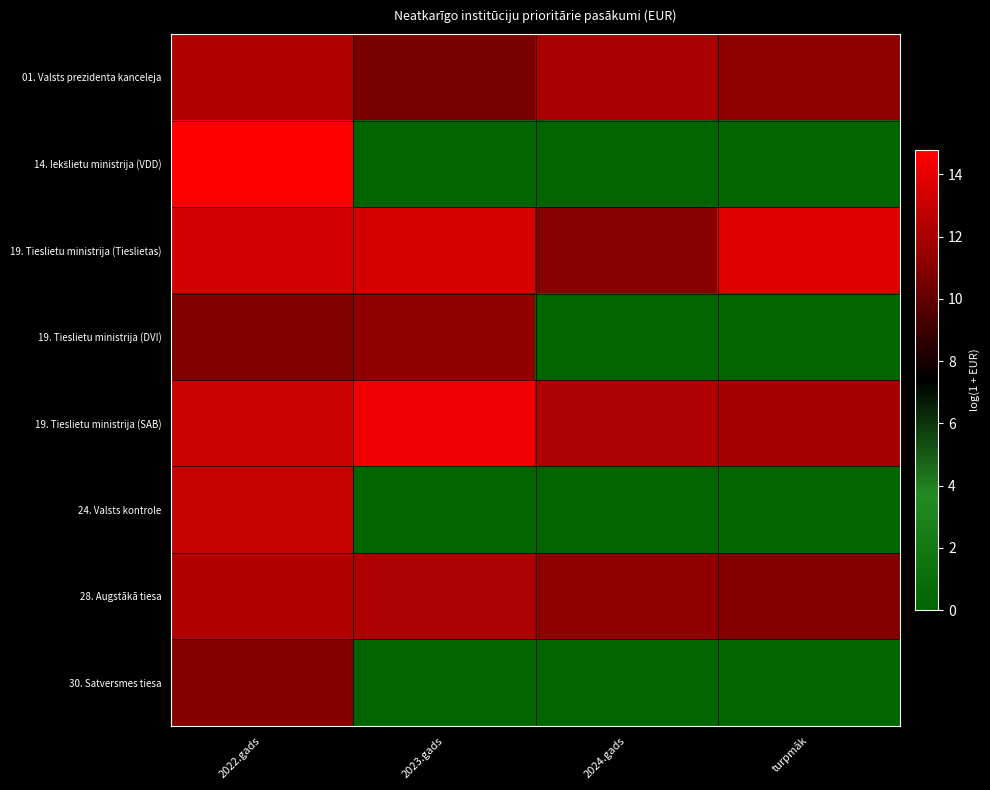

Between 2022.gads and 2023.gads, which series saw the biggest shift?

14. Iekšlietu ministrija (VDD)